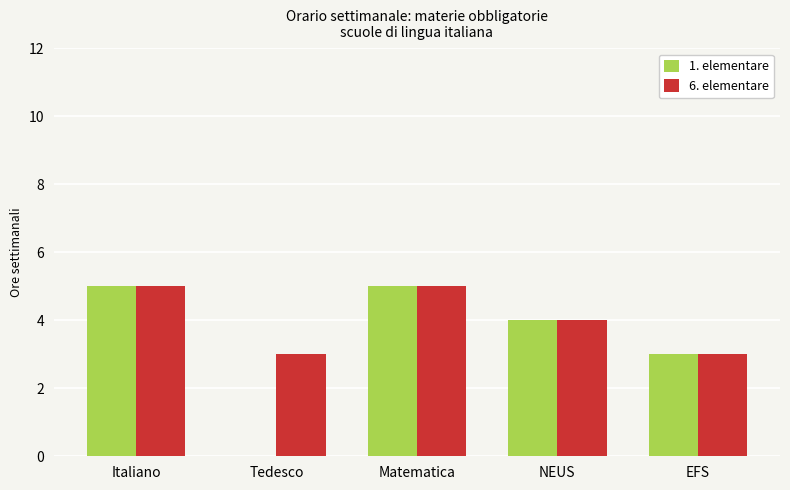

Reading right to left, what are all the values shown in this chart?

1. elementare: 3	4	5	0	5
6. elementare: 3	4	5	3	5